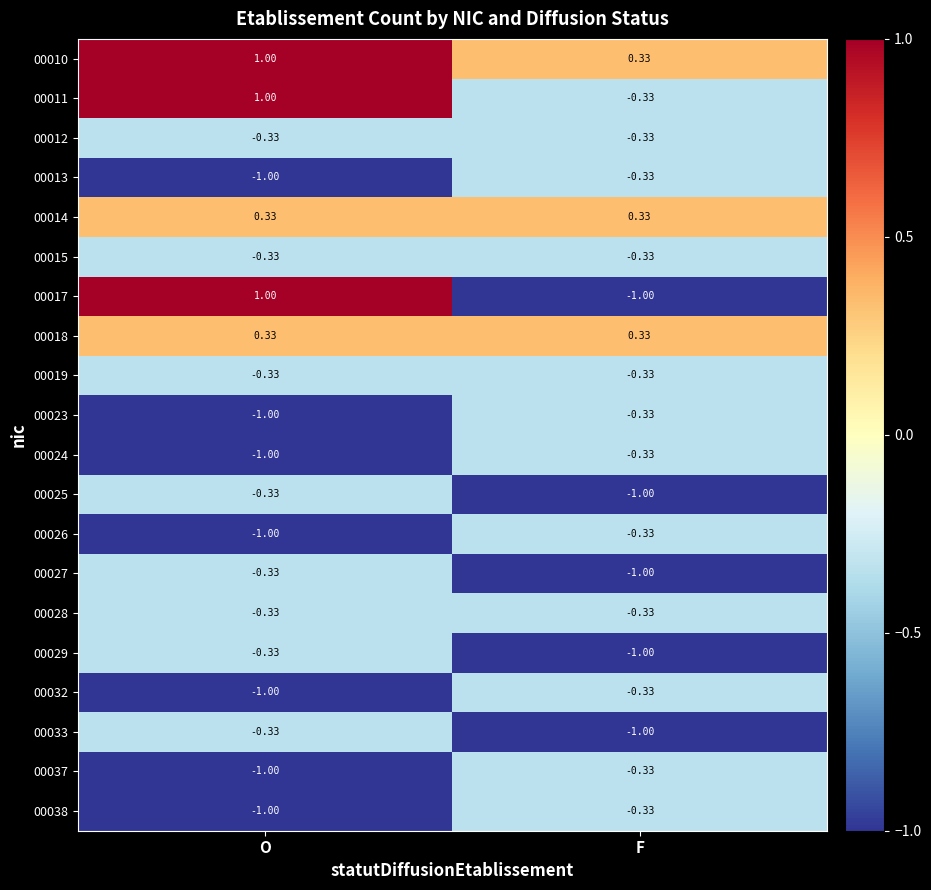

How many series are shown in this chart?

20